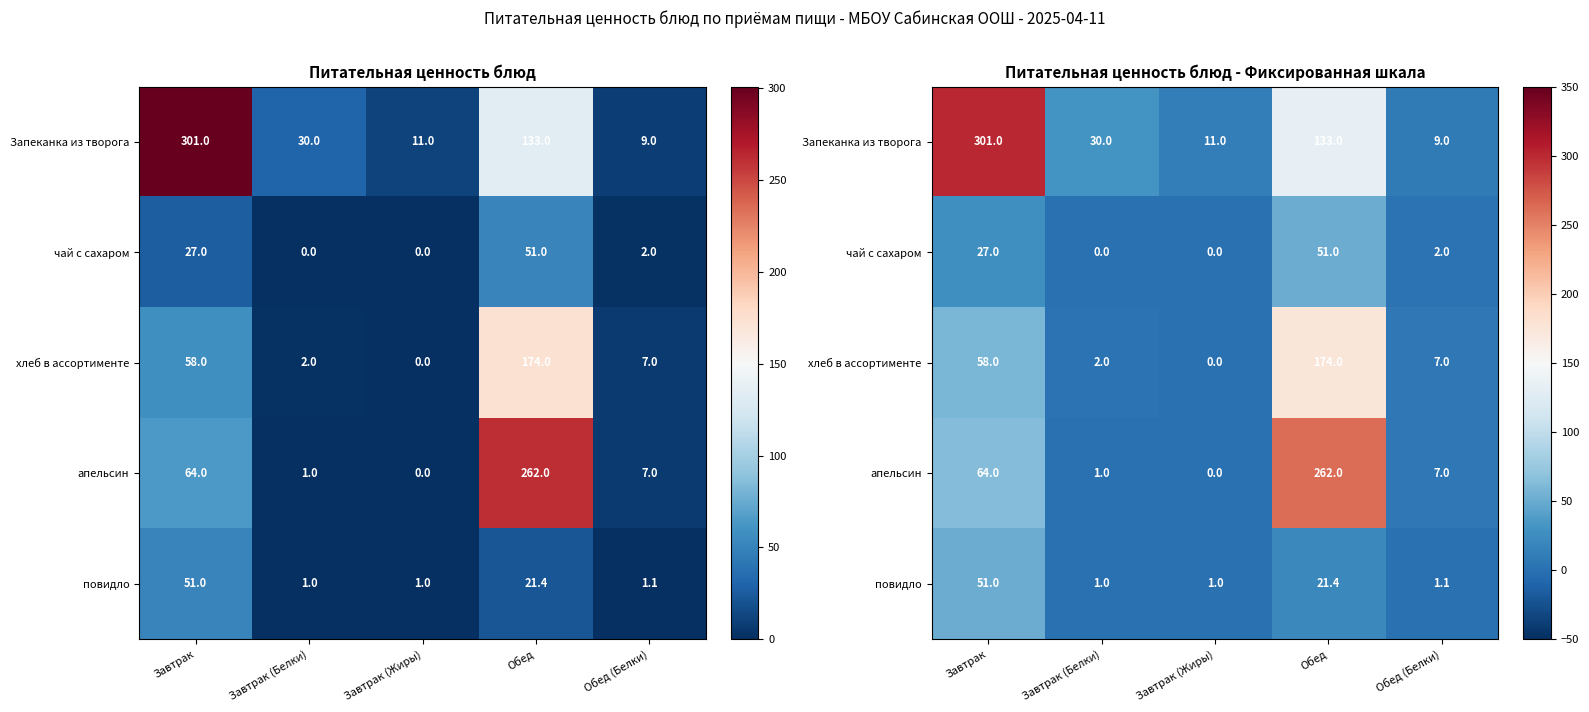

At which category is the sum across all series the highest?

Обед